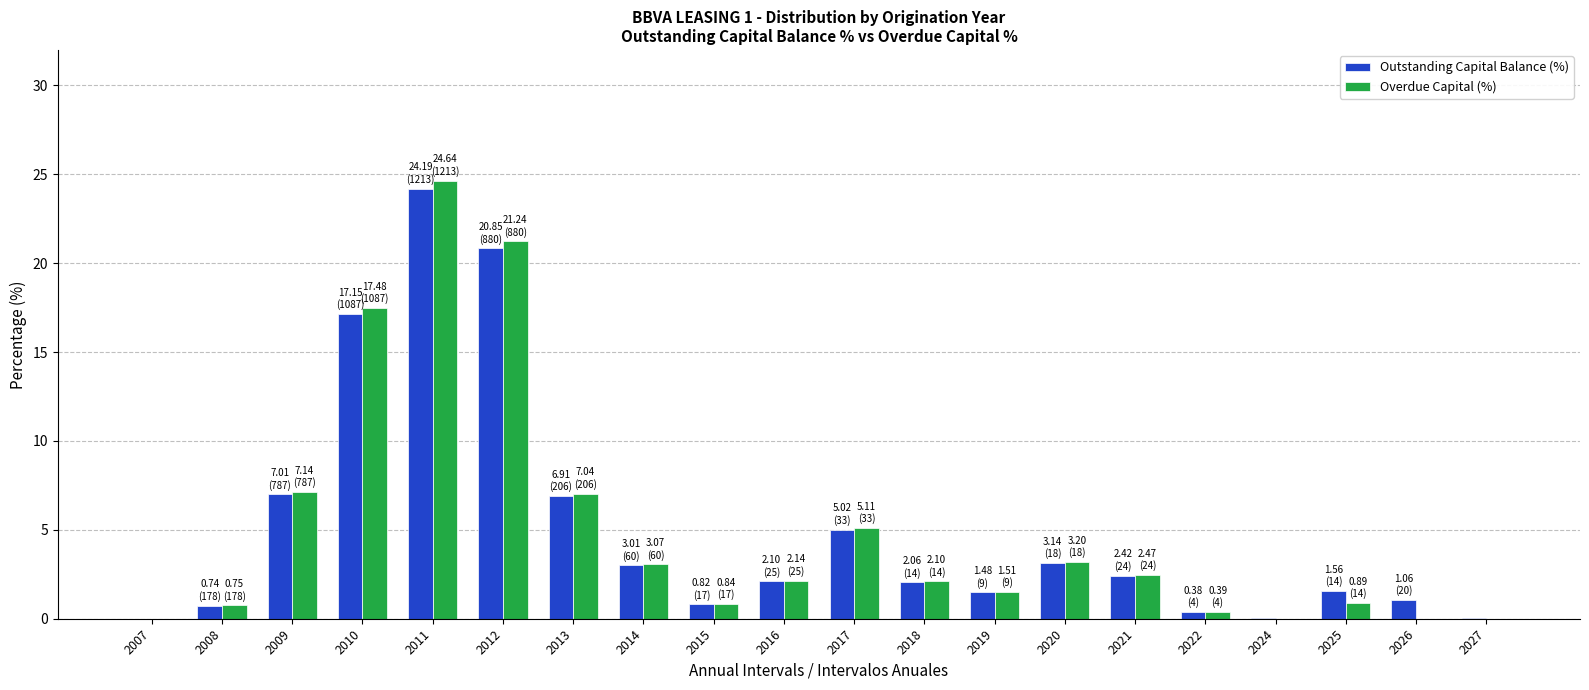

Is the value of Overdue Capital (%) at 2027 greater than the value of Outstanding Capital Balance (%) at 2016?

No